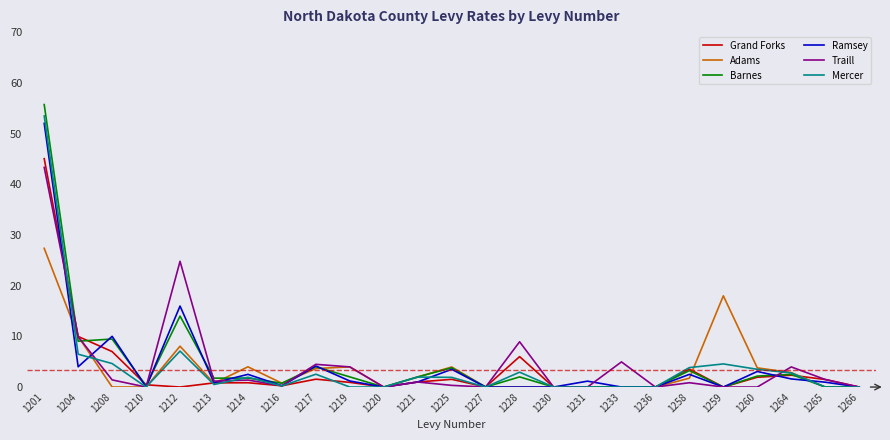

The value of Barnes at 1201 is 55.7. True or false?

True